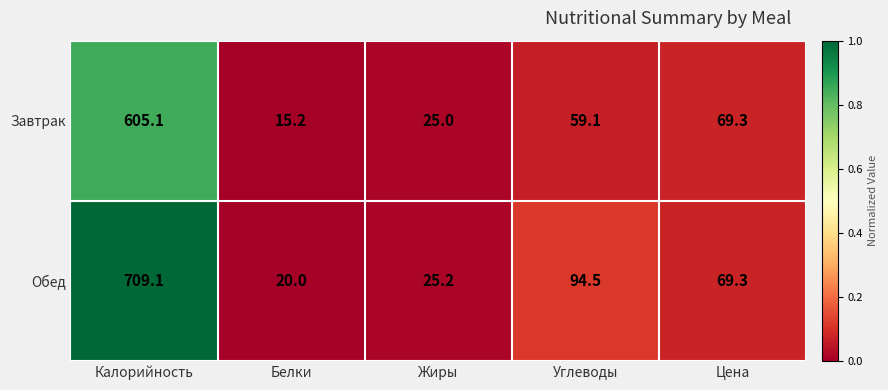

How many categories are shown in the chart?

5